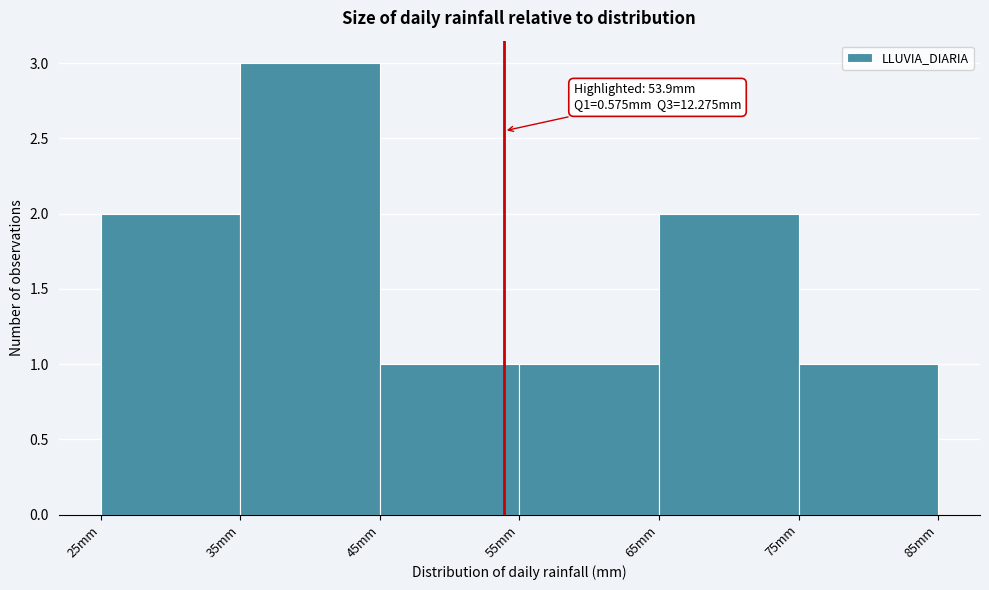

Over which range of the x-axis is the bar tallest?

35 to 45